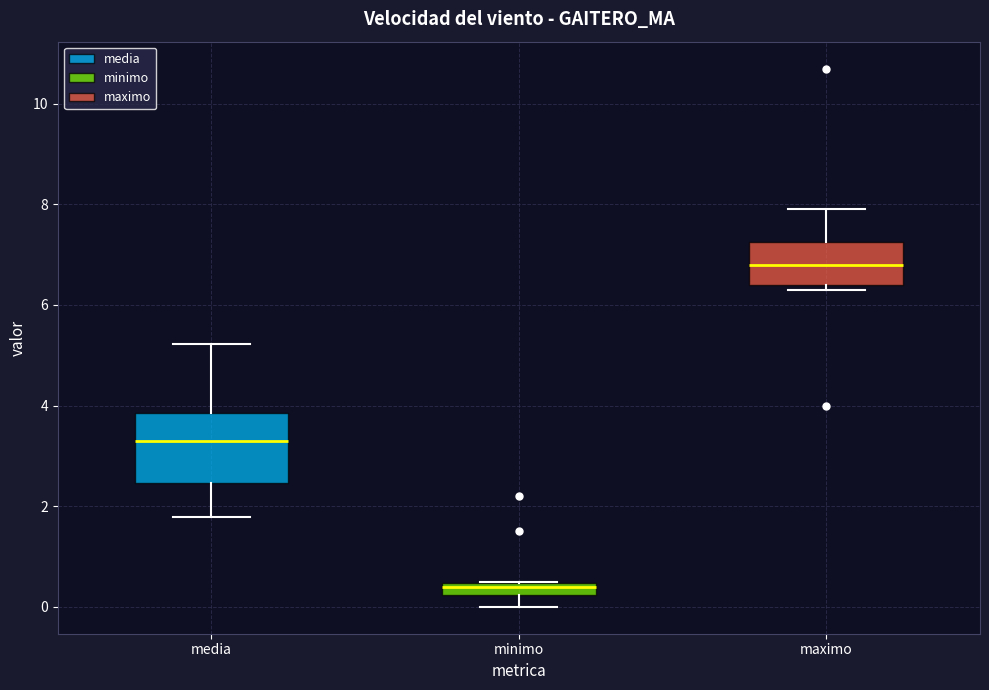

Where is the upper edge of the box for minimo on the y-axis? The values are not printed on the chart, so give them approximately, as read against the axis.

0.4